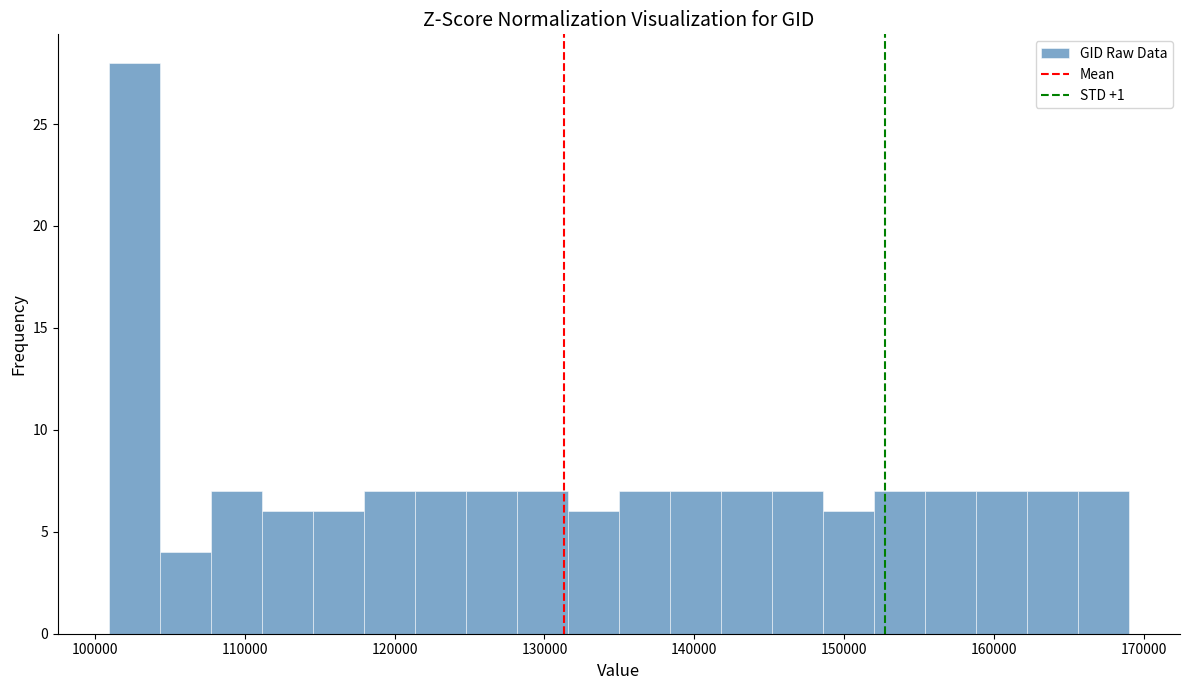

Around what value on the x-axis is the tallest bar? Give the approximate position of its centre, as read against the axis.

103000